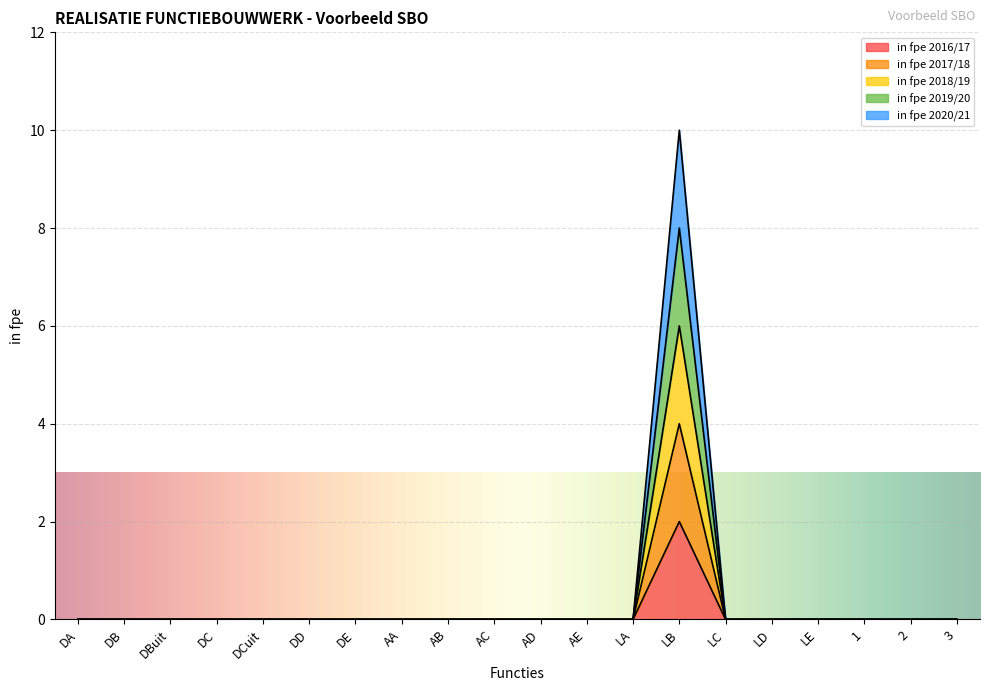

Rank the series at AB from highest to lowest value.

in fpe 2016/17, in fpe 2017/18, in fpe 2018/19, in fpe 2019/20, in fpe 2020/21